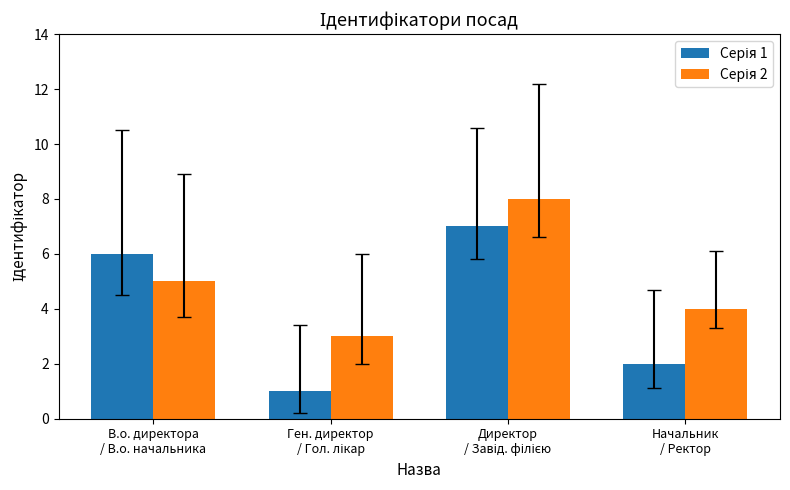

What is the greatest value displayed?

8